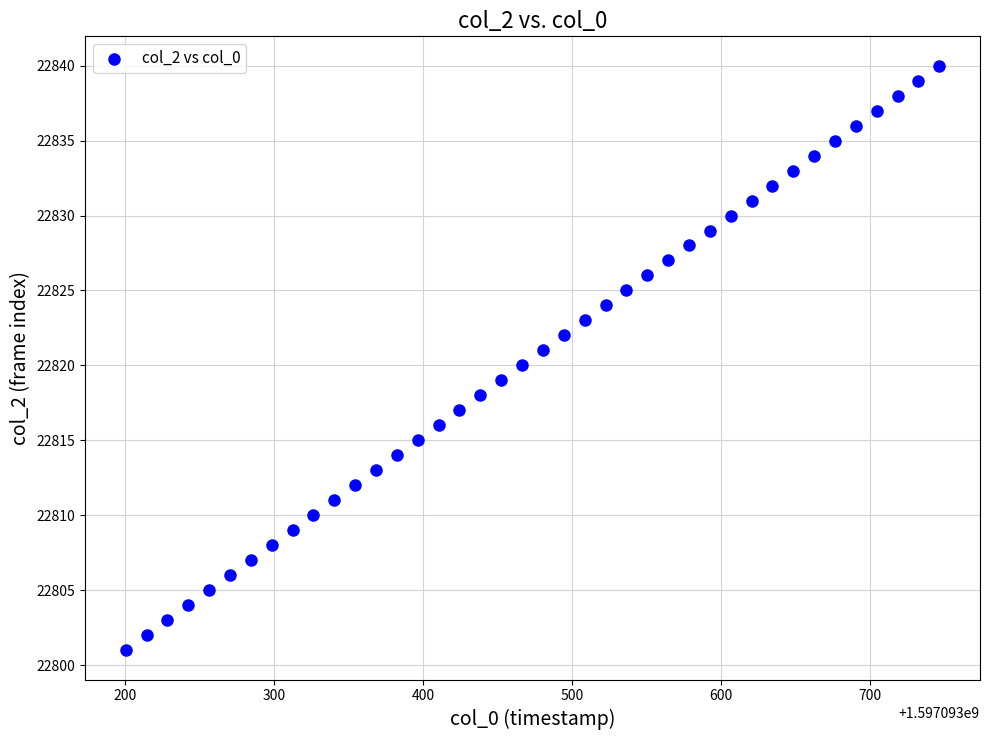

What is the range of Y values (max minus min)?

39